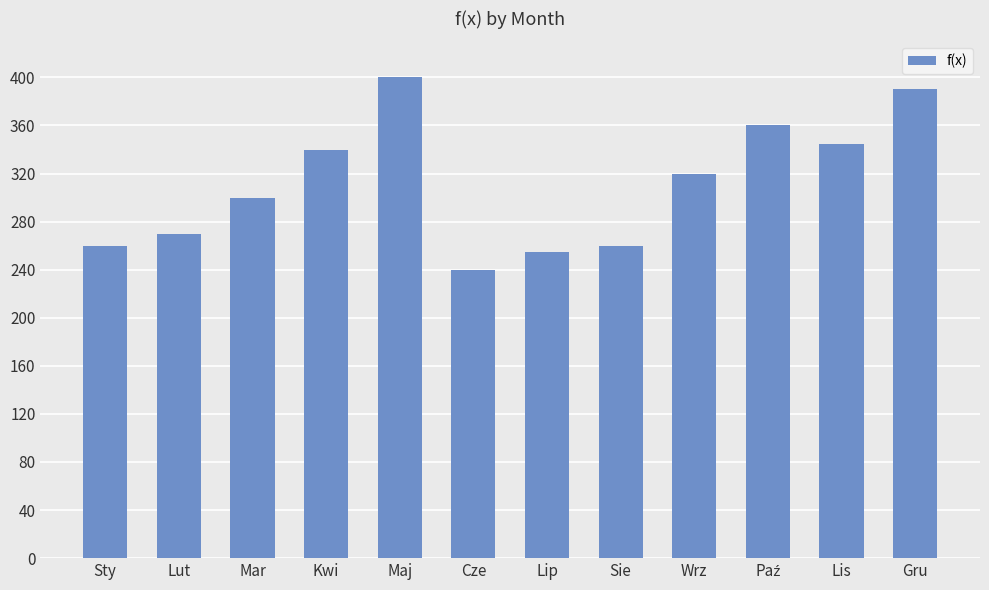

What is the change in value from Kwi to Gru?

+50